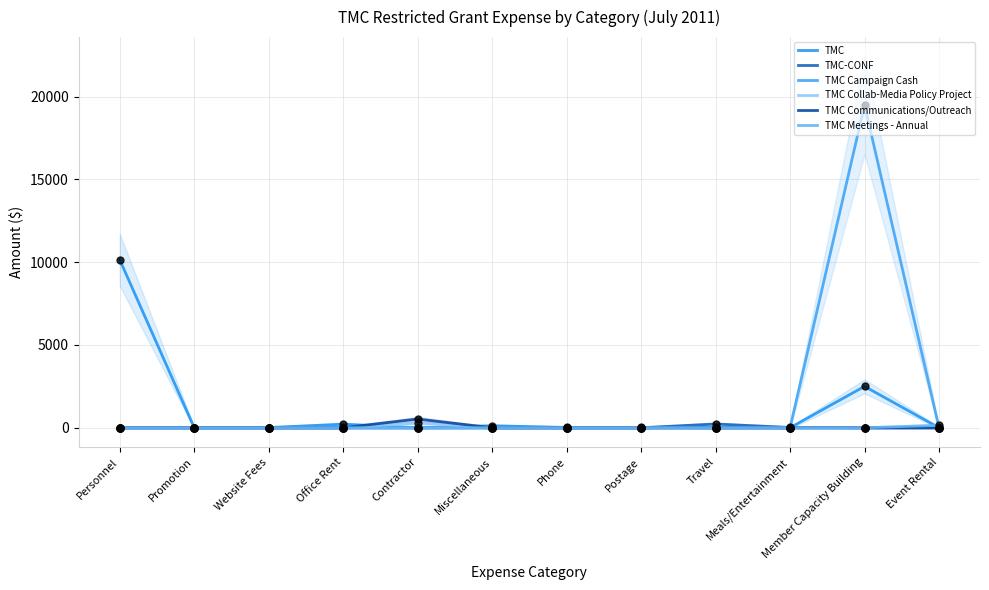

Which series has the largest total across all categories?

TMC Campaign Cash